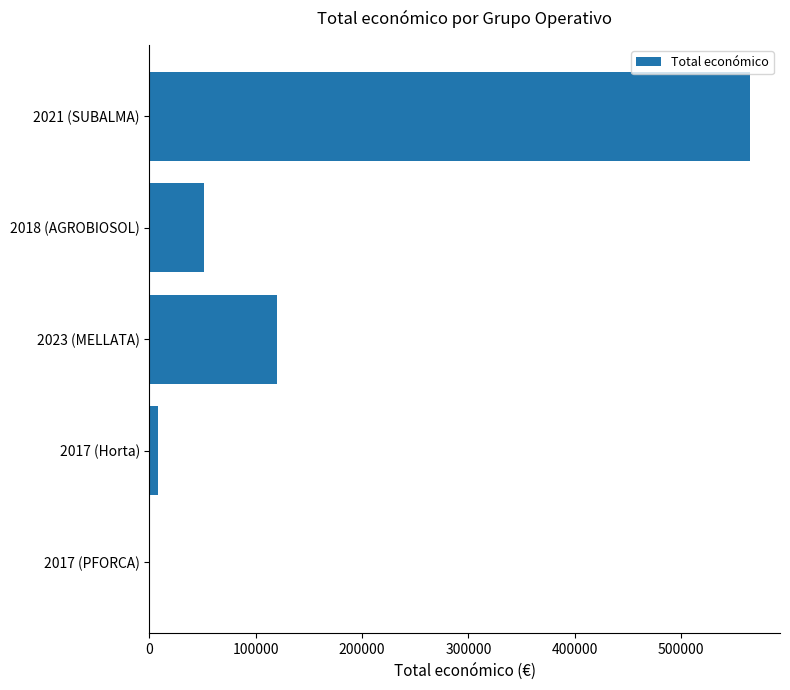

Which label corresponds to the largest value in the chart?

2021 (SUBALMA)